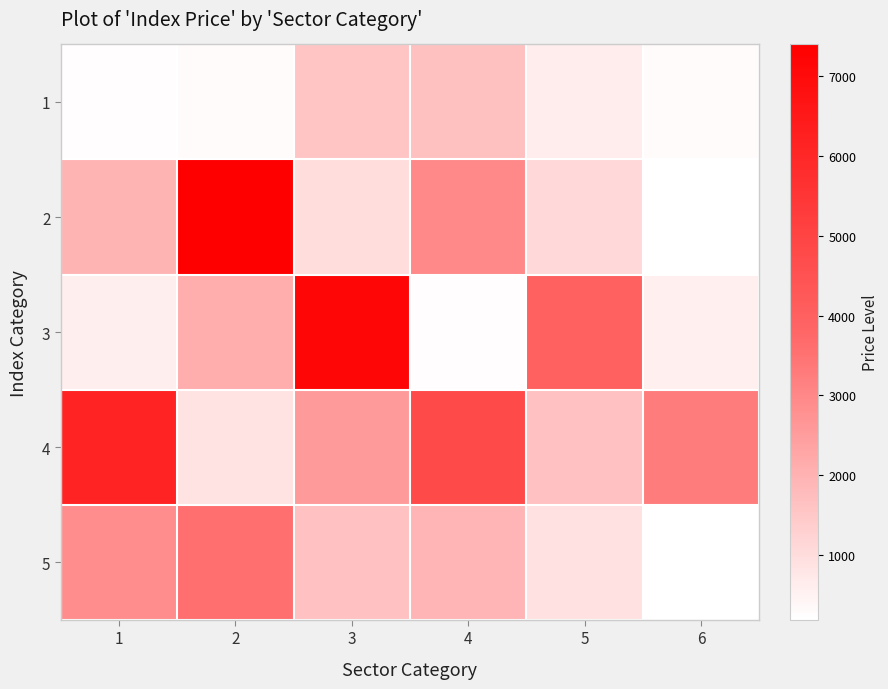

Between 6 and 4, which is larger?

4